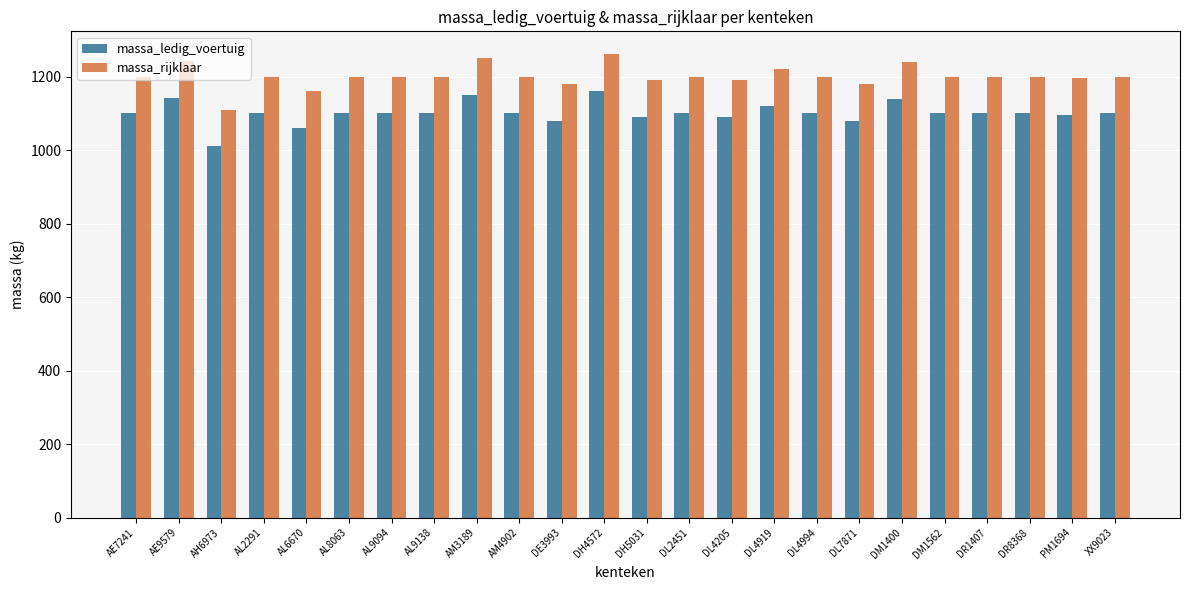

Which category has the lowest value in the massa_rijklaar series?

AH6973